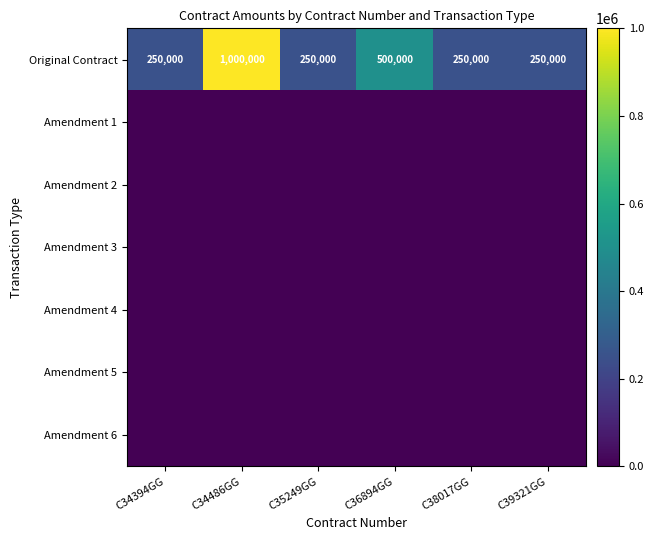

Between C36894GG and C34394GG, which is larger?

C36894GG